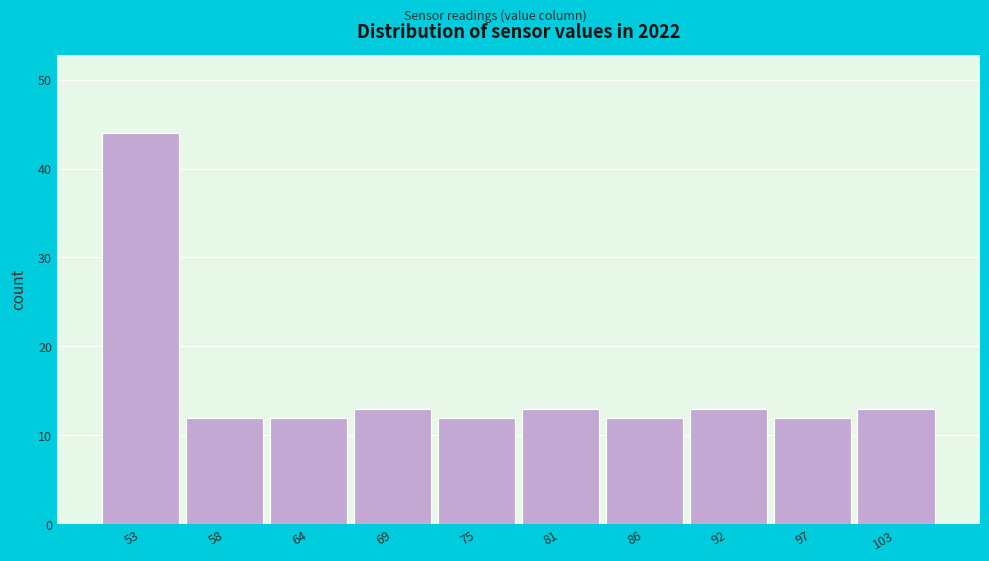

Reading left to right, list all the values displayed in this chart.

53=44	58=12	64=12	69=13	75=12	81=13	86=12	92=13	97=12	103=13